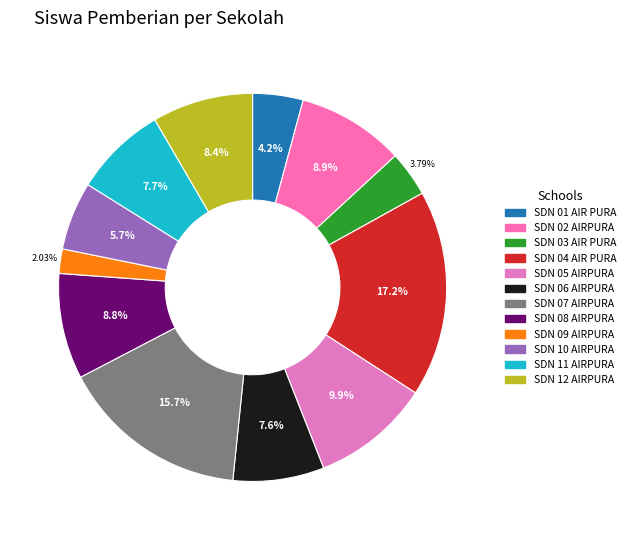

True or false: SDN 09 AIRPURA accounts for 1% of the total.

False